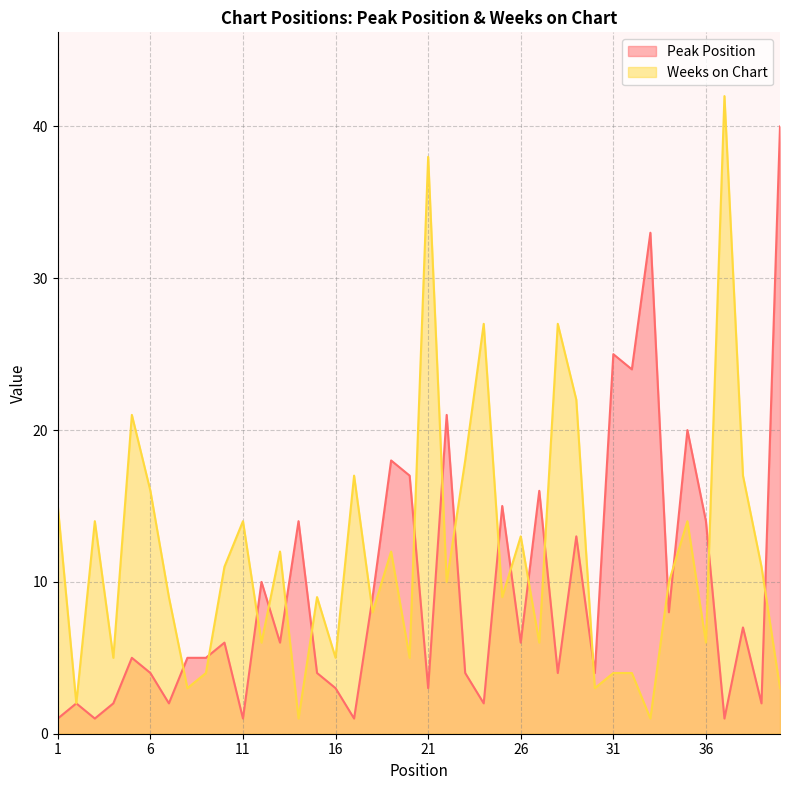

Rank the categories by Weeks on Chart value from highest to lowest.

37, 21, 24, 28, 29, 5, 23, 17, 38, 6, 1, 3, 11, 35, 26, 13, 19, 10, 39, 22, 34, 7, 15, 25, 18, 12, 27, 36, 4, 16, 20, 9, 31, 32, 8, 30, 40, 2, 14, 33